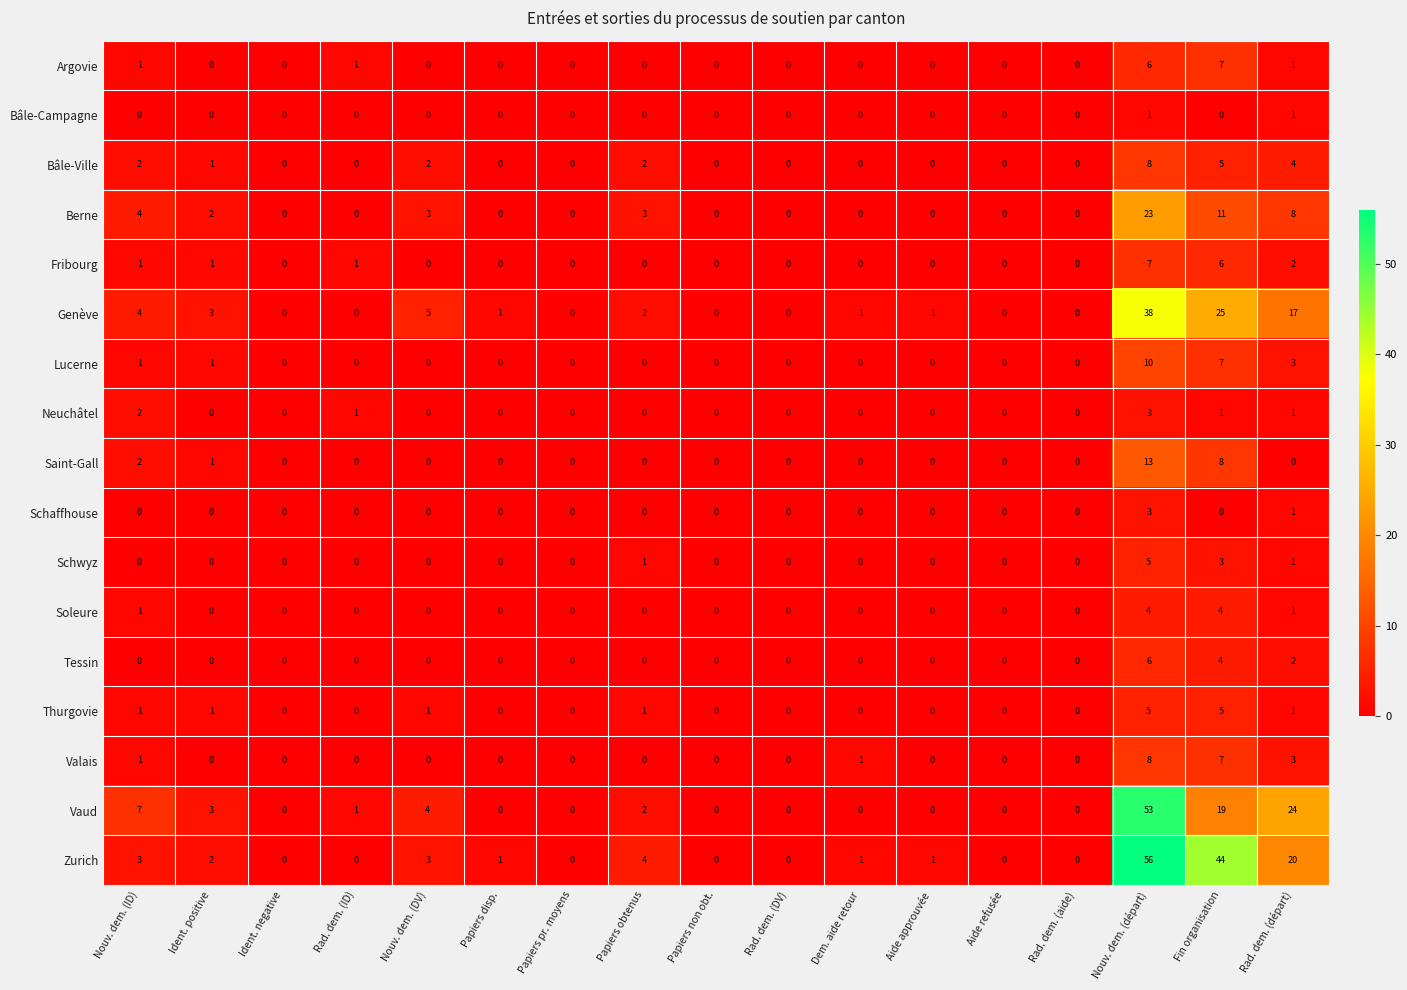

How many series are shown in this chart?

17